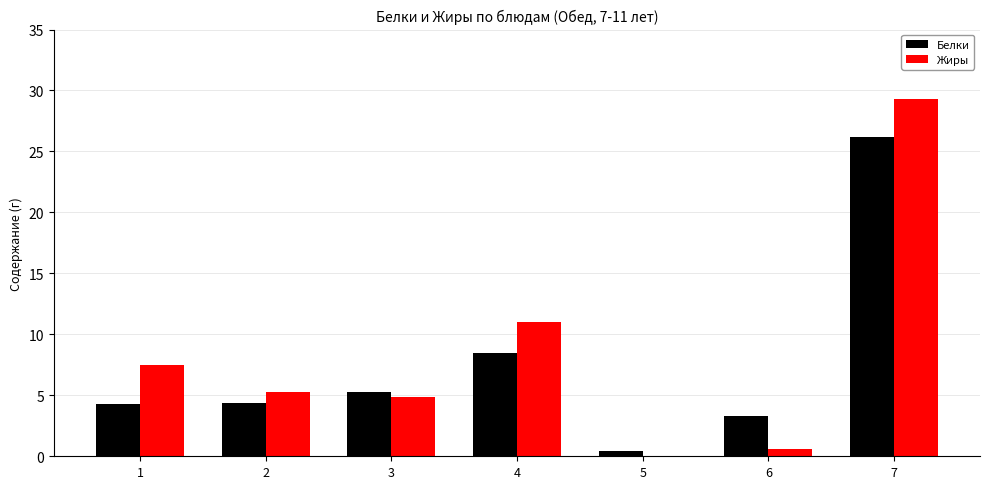

Which series has the largest range (max minus min)?

Жиры